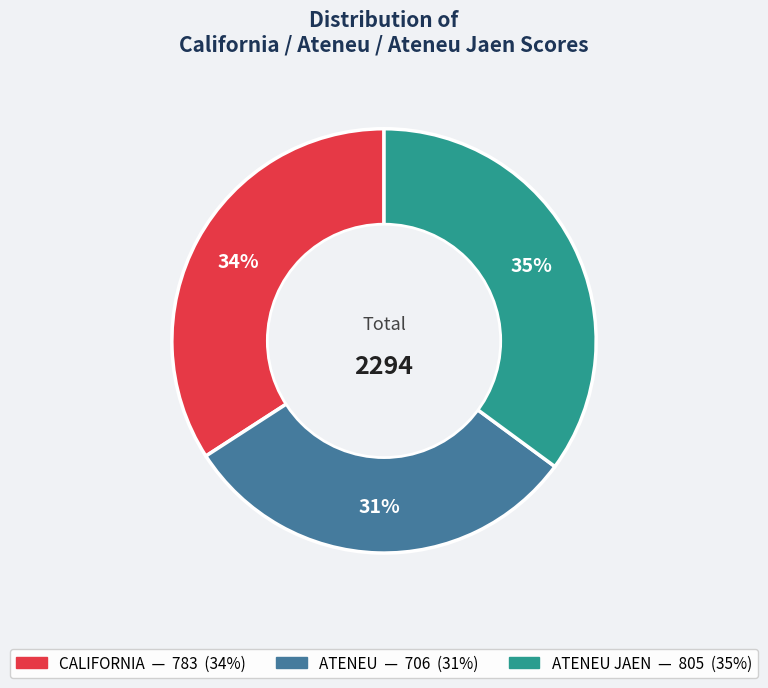

Is there a majority slice in this chart?

No